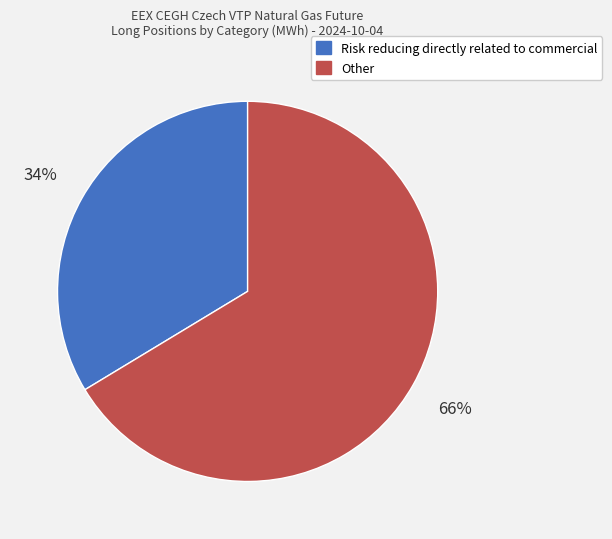

To the nearest percent, what portion does Other represent?

66%